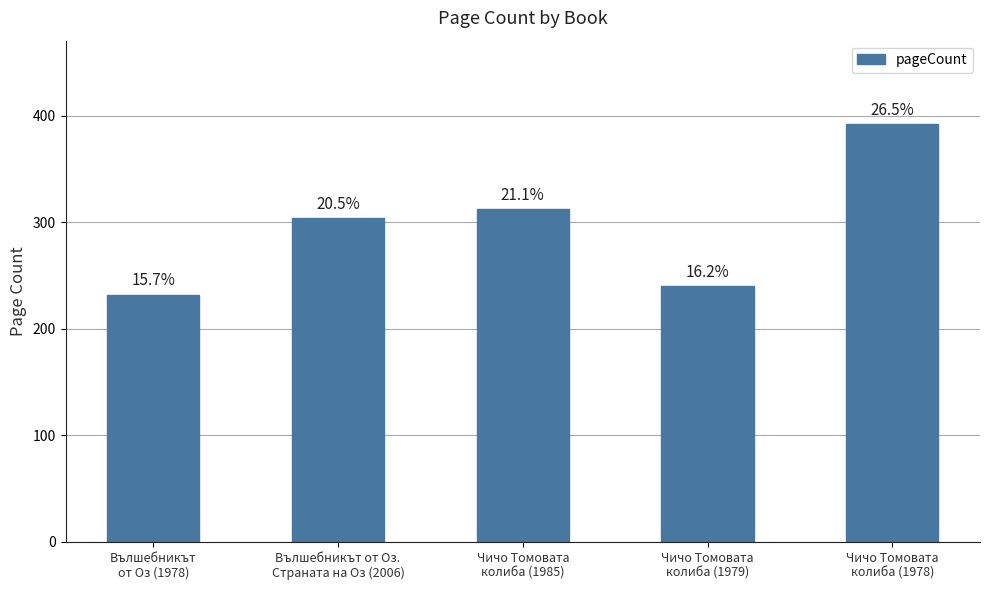

What is the label of the 2nd bar from the left?

Вълшебникът от Оз.
Страната на Оз (2006)